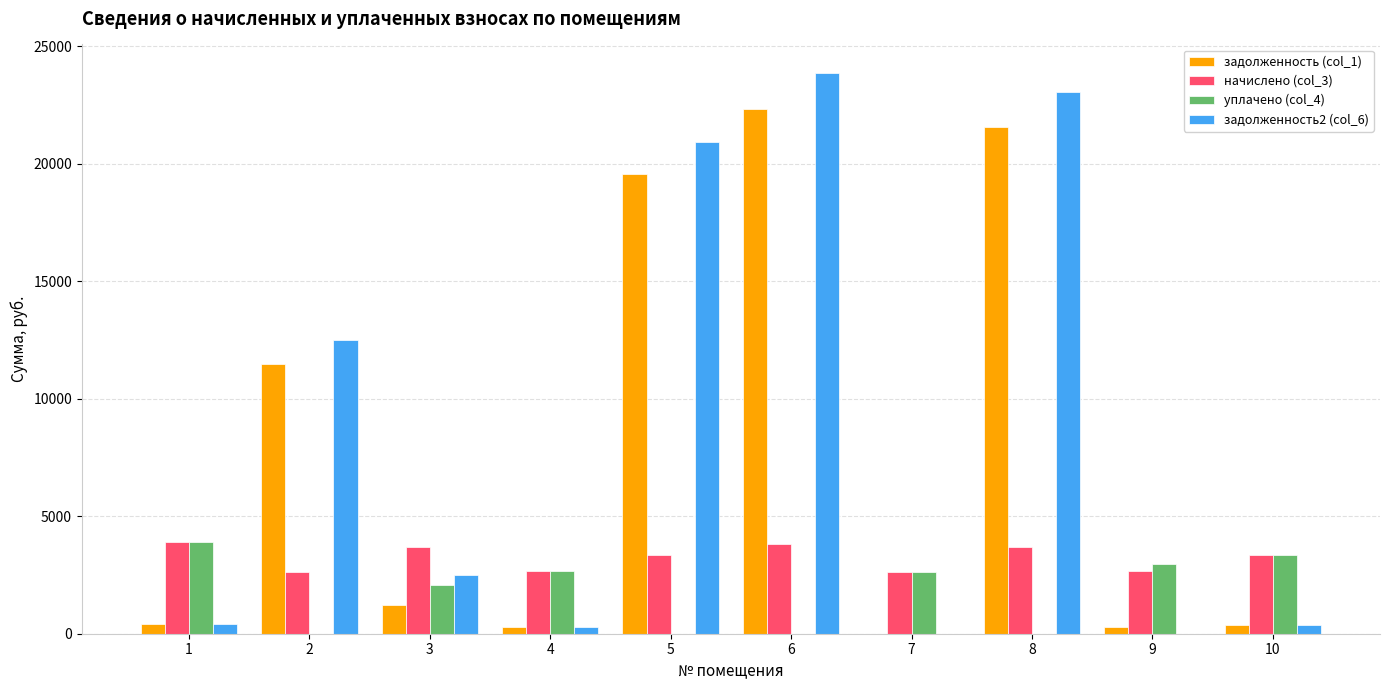

Which series has the largest range (max minus min)?

задолженность2 (col_6)